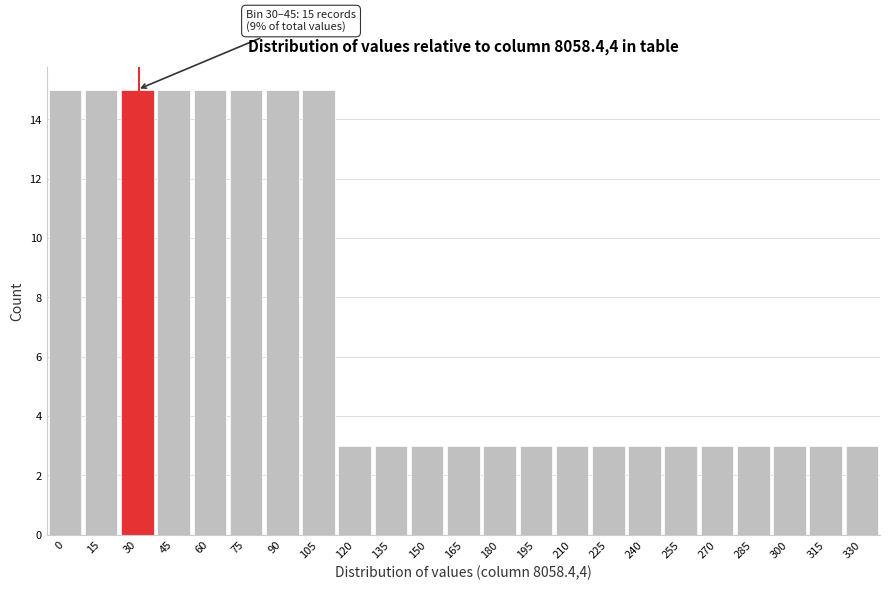

Reading left to right, extract all data points from this chart.

15	15	15	15	15	15	15	15	3	3	3	3	3	3	3	3	3	3	3	3	3	3	3